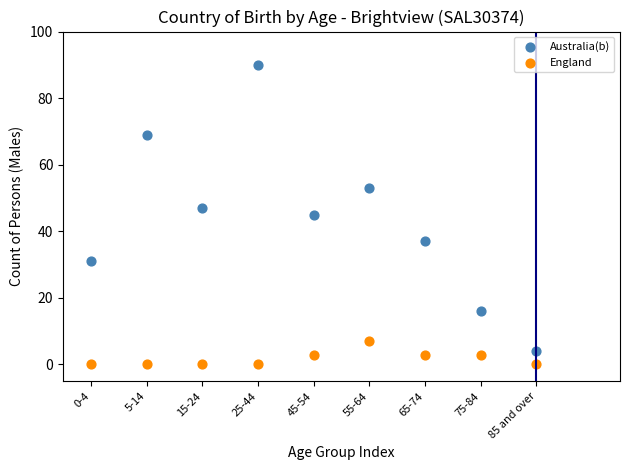

Across all data points, what is the range of Y values (max minus min)?

90